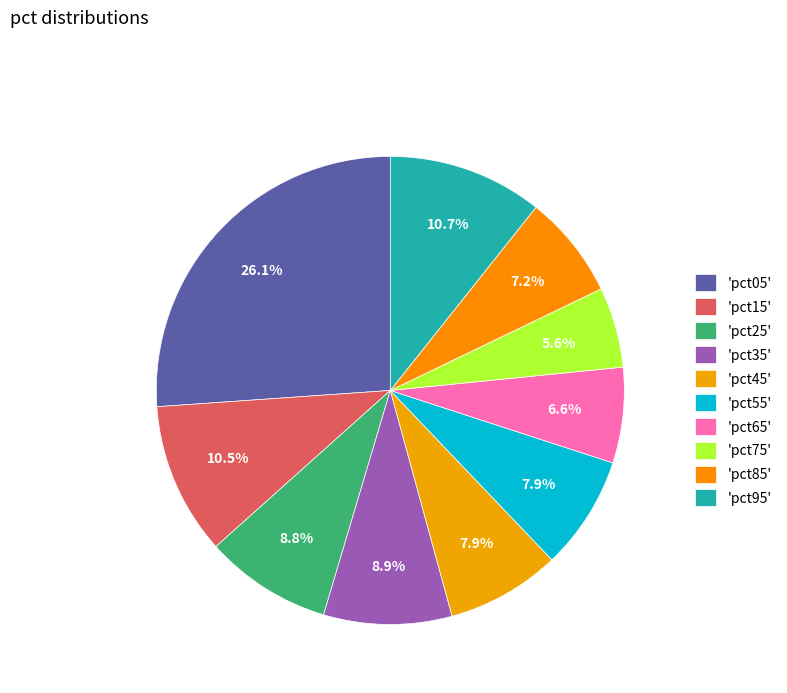

What is the largest slice in the pie chart?

pct05